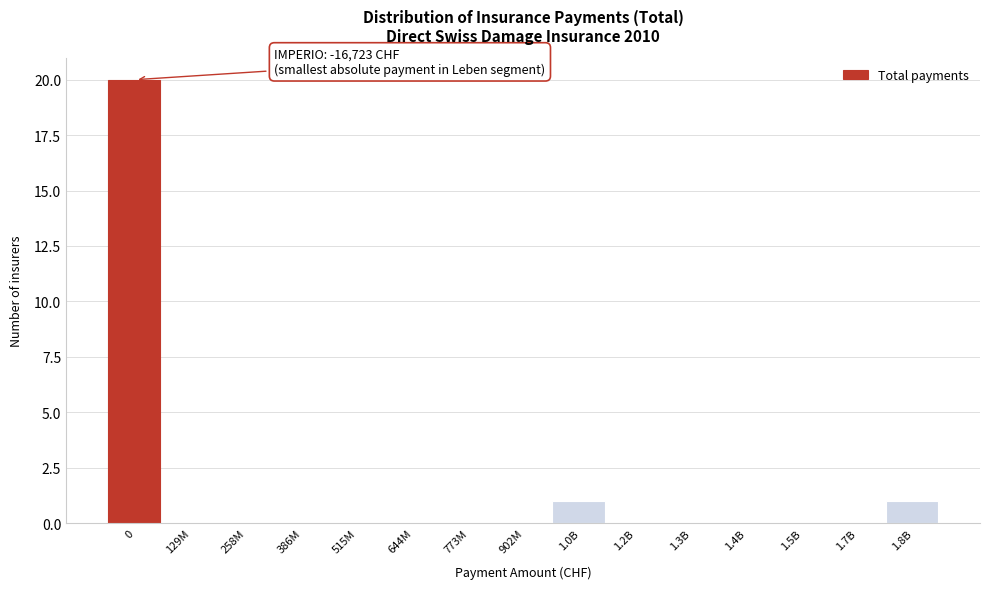

Reading right to left, extract all data points from this chart.

1.8B=1	1.7B=0	1.5B=0	1.4B=0	1.3B=0	1.2B=0	1.0B=1	902M=0	773M=0	644M=0	515M=0	386M=0	258M=0	129M=0	0=20